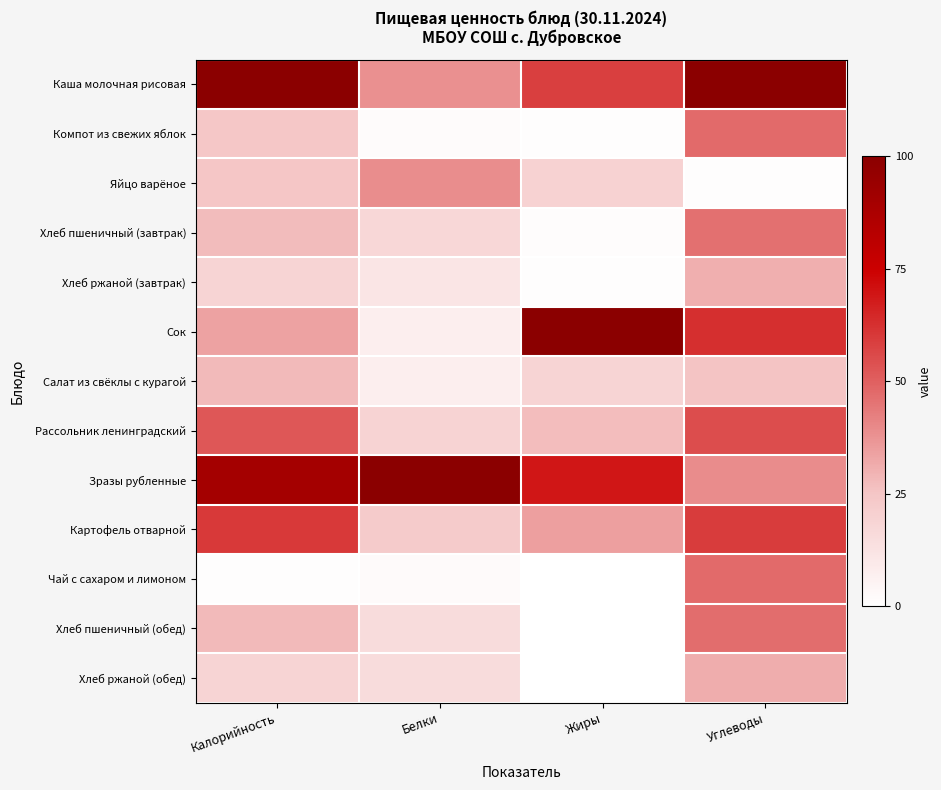

Which category has the lowest value across all series?

Жиры